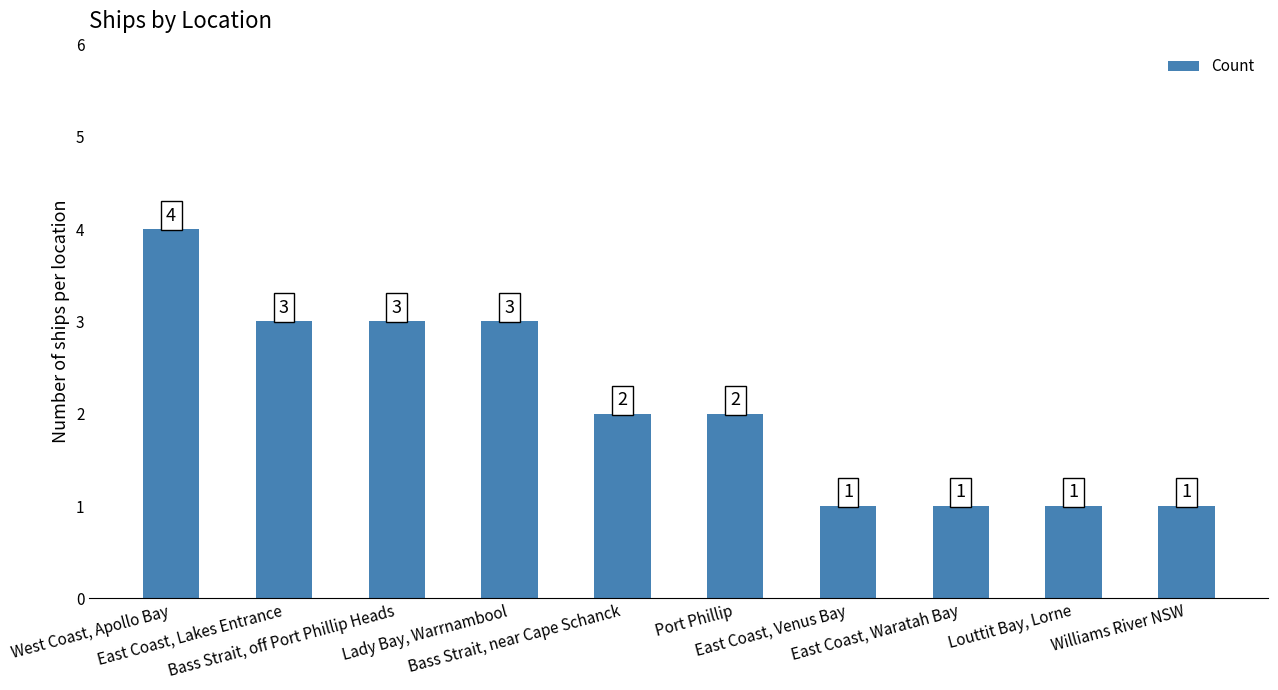

Is it true that the value at East Coast, Venus Bay is 1?

True